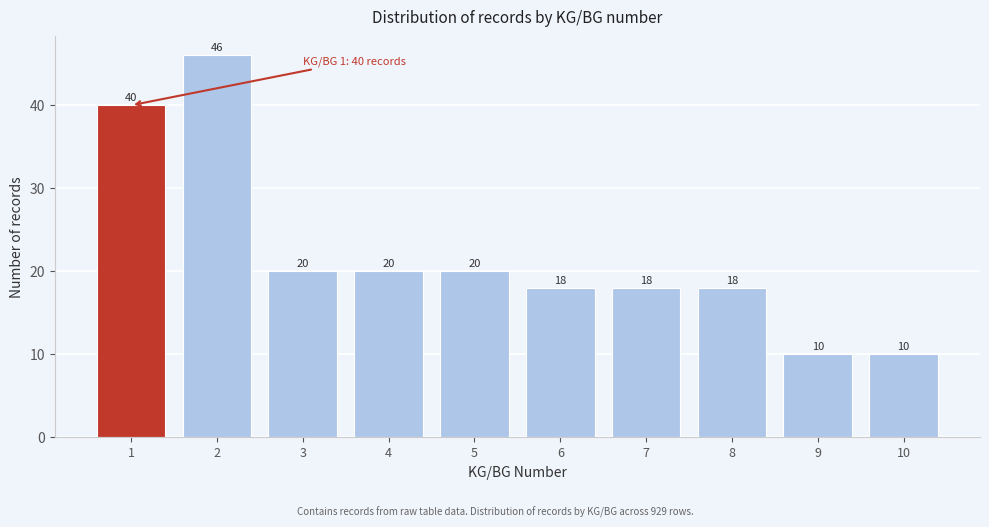

Reading left to right, list all the values displayed in this chart.

40	46	20	20	20	18	18	18	10	10